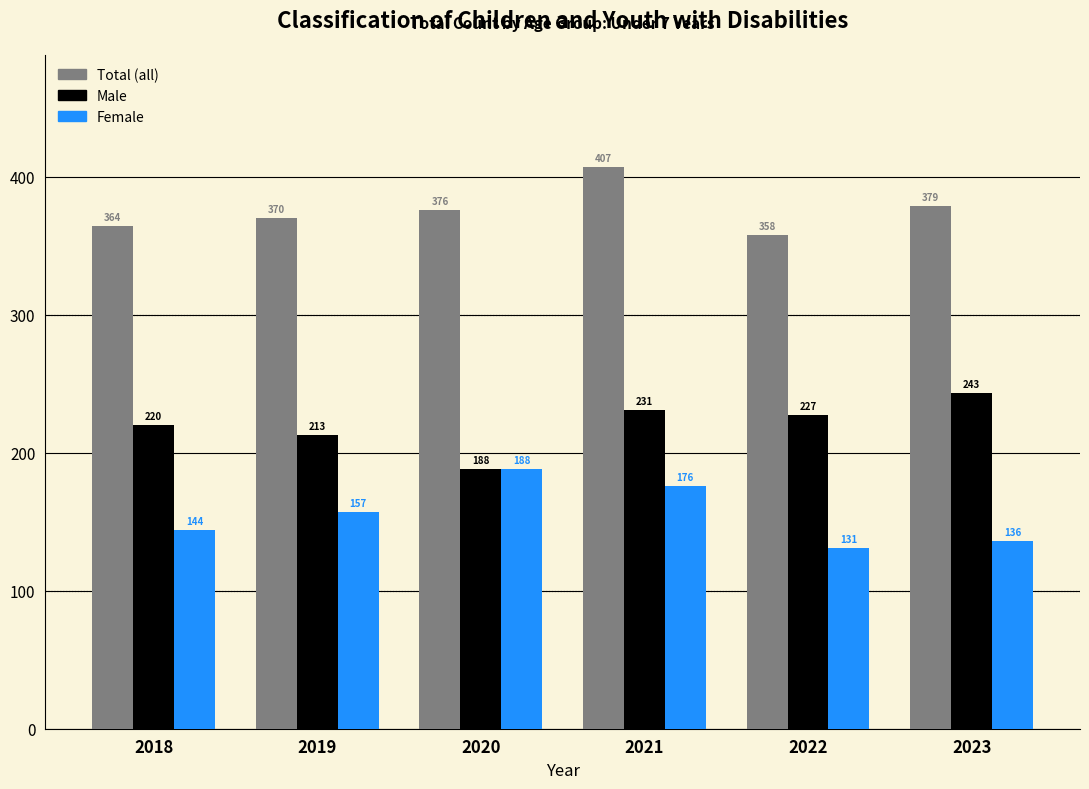

Reading left to right, extract all data points from this chart.

Total (all): 2018=364	2019=370	2020=376	2021=407	2022=358	2023=379
Male: 2018=220	2019=213	2020=188	2021=231	2022=227	2023=243
Female: 2018=144	2019=157	2020=188	2021=176	2022=131	2023=136